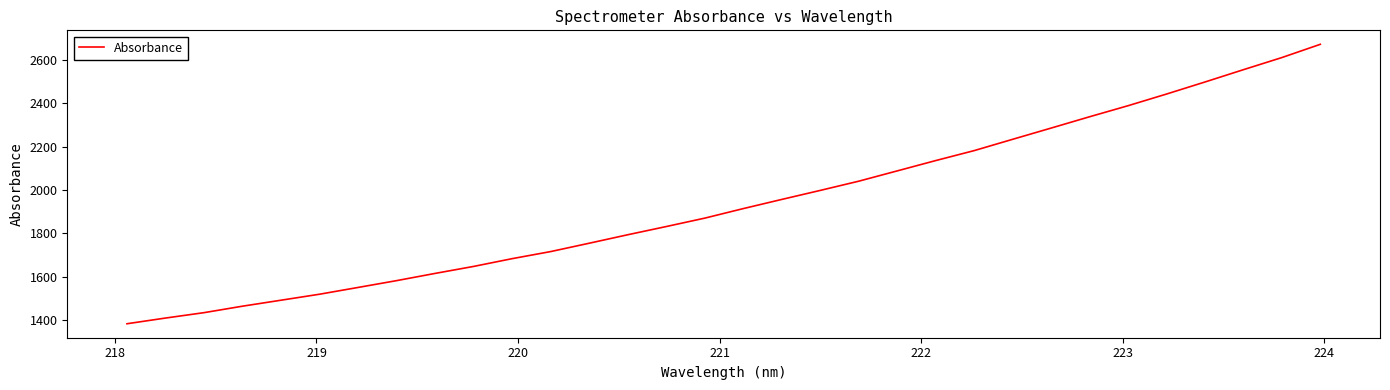

What is the average value?

1940.8